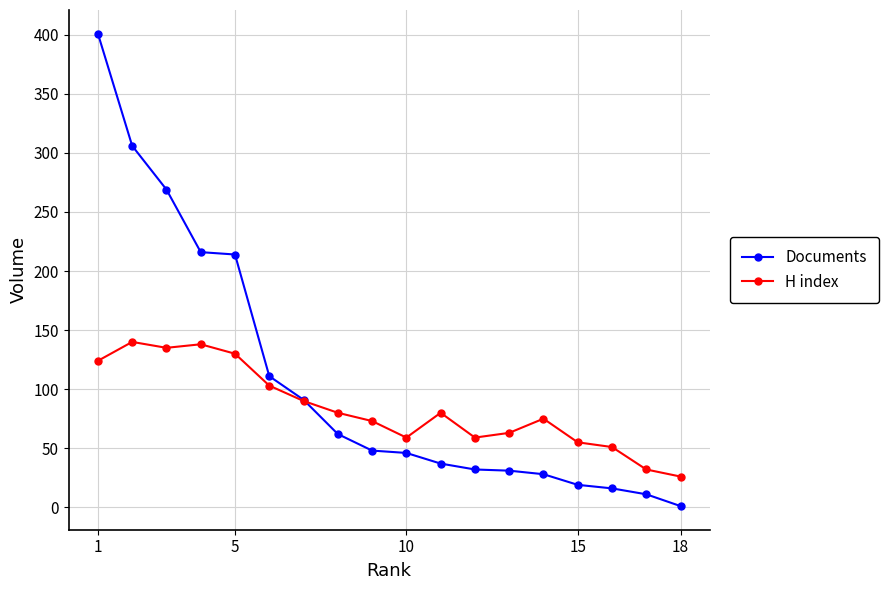

Which series has the largest range (max minus min)?

Documents